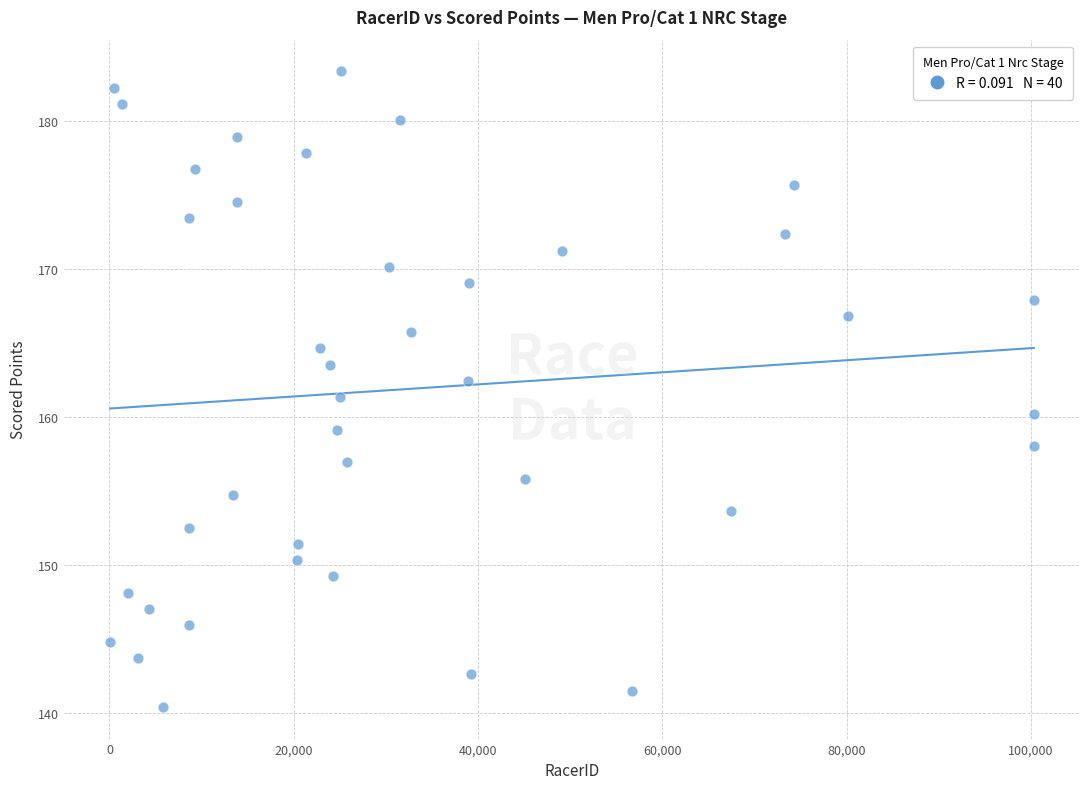

What is the range of Y values (max minus min)?

43.0